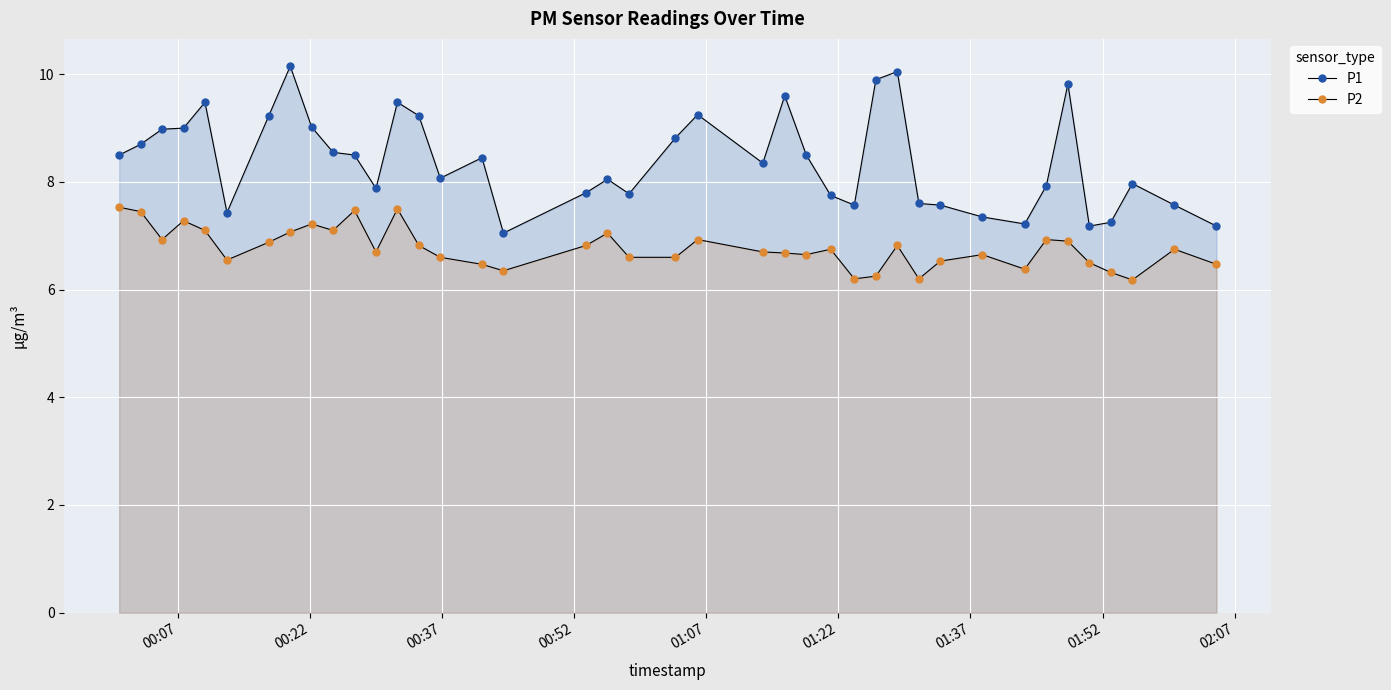

What is the maximum value shown in the chart?

10.2